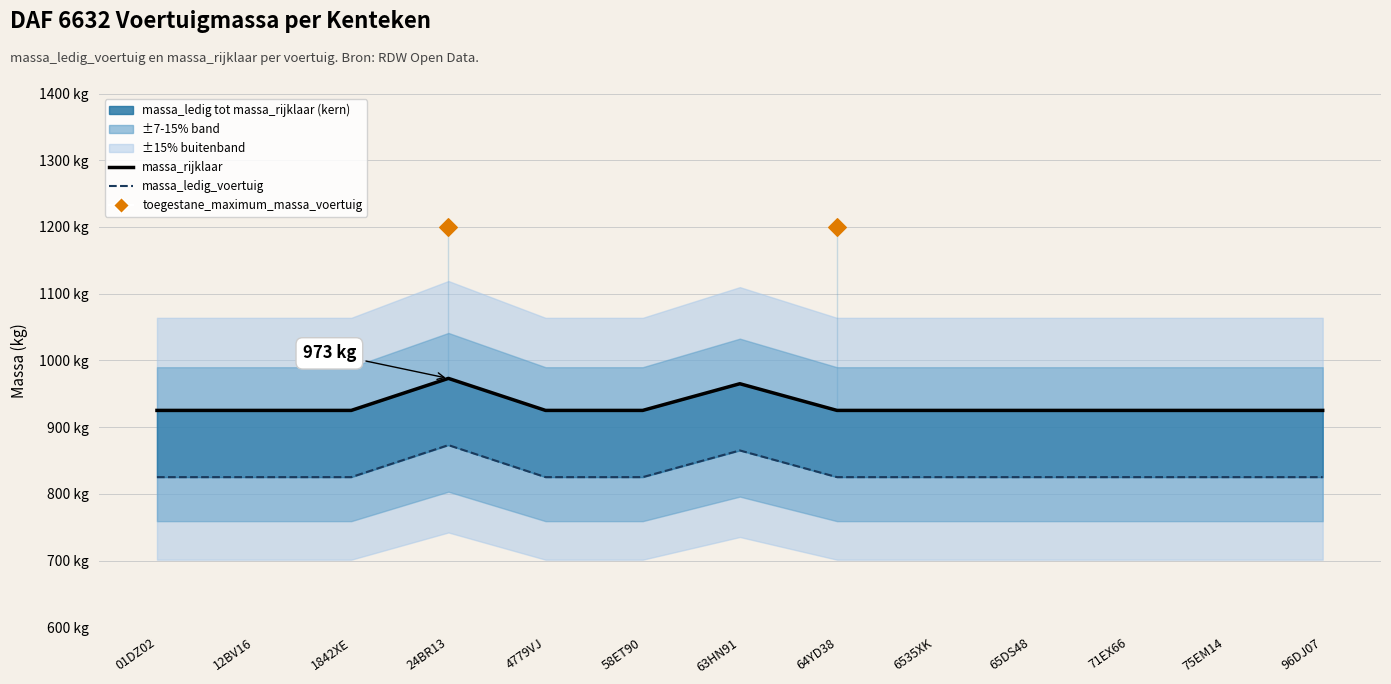

What is the total value across all series at 58ET90?

1750